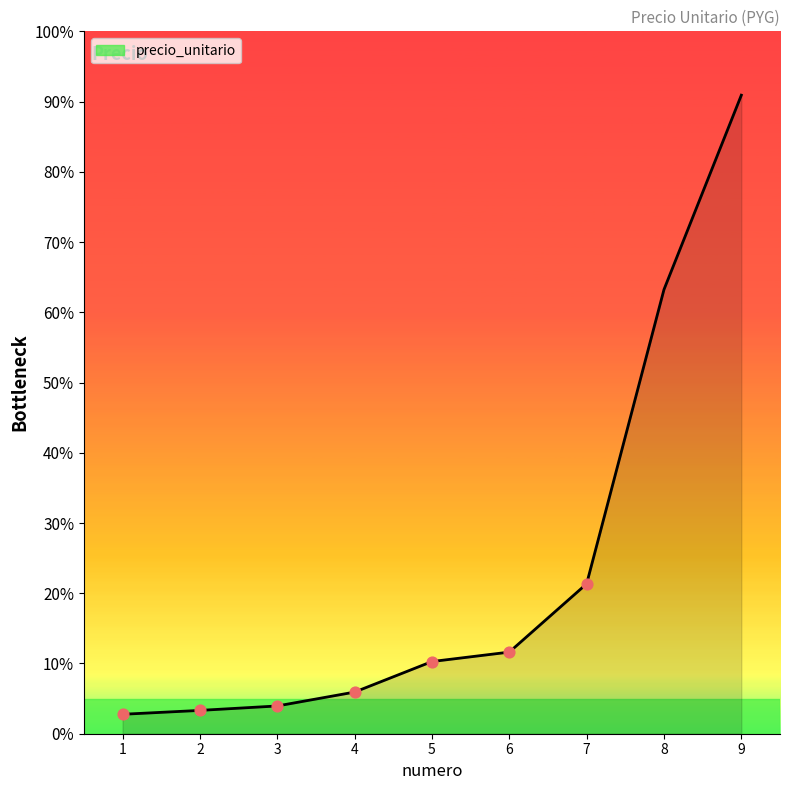

Is this an area chart (filled region under the line)?

Yes